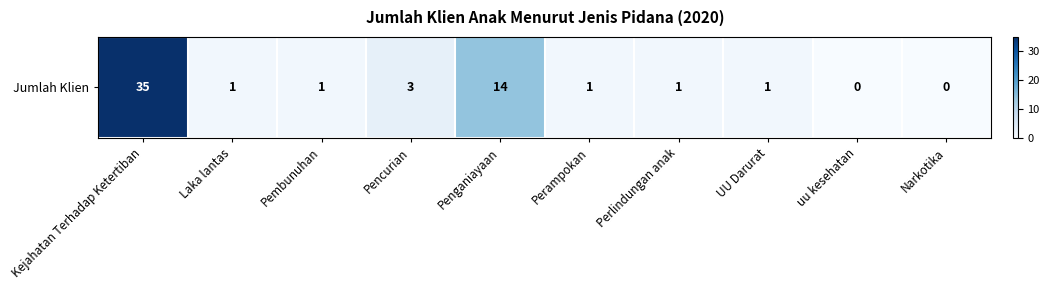

What is the change in value from Kejahatan Terhadap Ketertiban to Pembunuhan?

-34